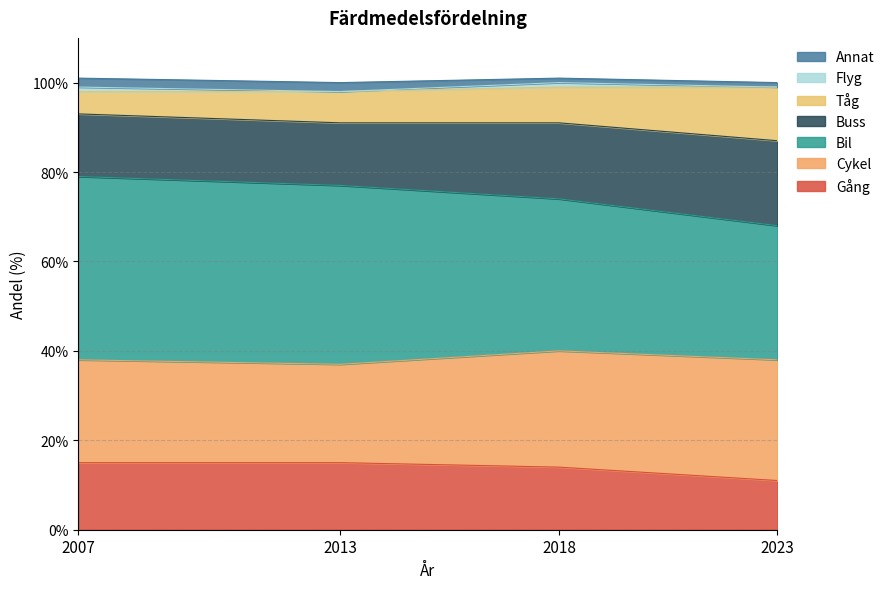

Which category has the lowest value across all series?

2023